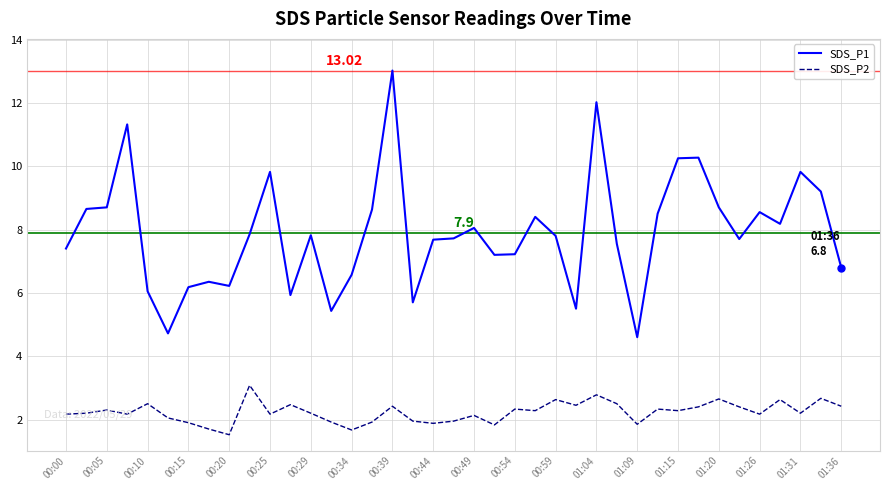

Which series has the widest spread of values?

SDS_P1